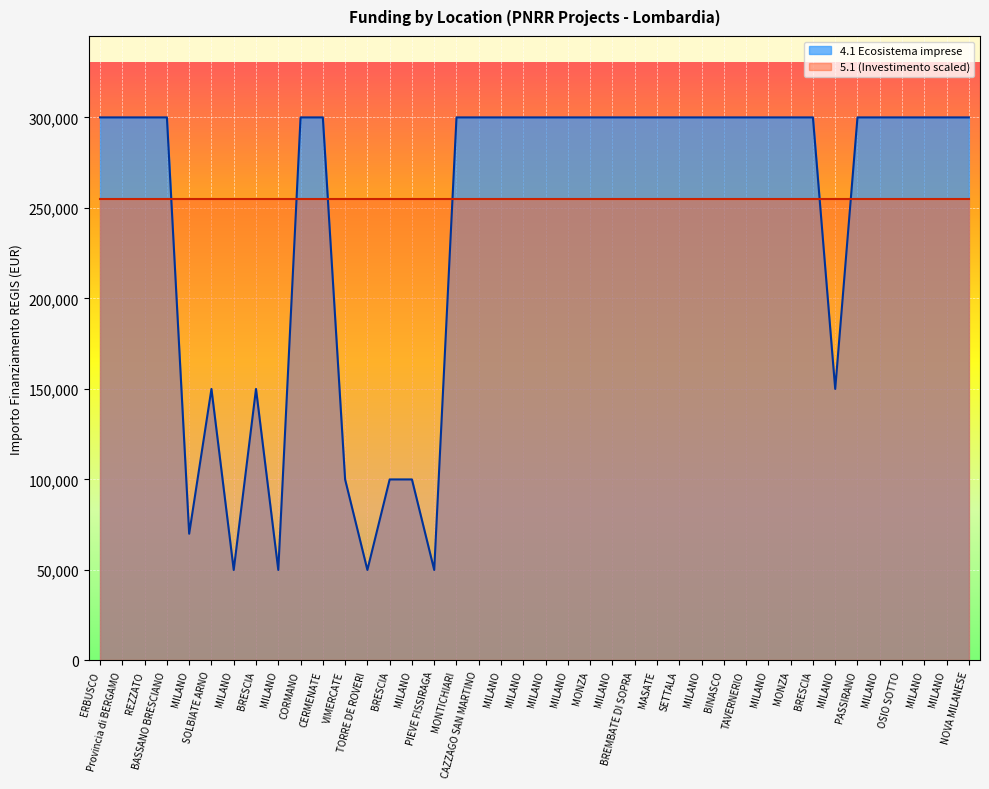

Reading left to right, list all the values displayed in this chart.

ERBUSCO=300000	Provincia di BERGAMO=300000	REZZATO=300000	BASSANO BRESCIANO=300000	MILANO=70000	SOLBIATE ARNO=150000	MILANO=50000	BRESCIA=150000	MILANO=50000	CORMANO=300000	CERMENATE=300000	VIMERCATE=100000	TORRE DE ROVERI=50000	BRESCIA=100000	MILANO=100000	PIEVE FISSIRAGA=50000	MONTICHIARI=300000	CAZZAGO SAN MARTINO=300000	MILANO=300000	MILANO=300000	MILANO=300000	MILANO=300000	MONZA=300000	MILANO=300000	BREMBATE DI SOPRA=300000	MASATE=300000	SETTALA=300000	MILANO=300000	BINASCO=300000	TAVERNERIO=300000	MILANO=300000	MONZA=300000	BRESCIA=300000	MILANO=150000	PASSIRANO=300000	MILANO=300000	OSIO SOTTO=300000	MILANO=300000	MILANO=300000	NOVA MILANESE=300000